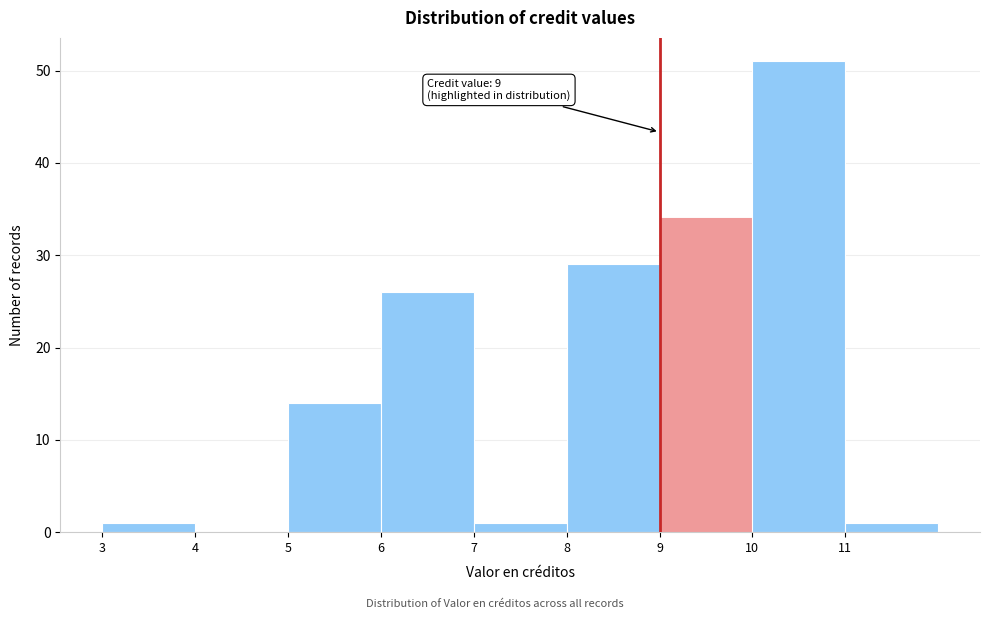

Which range on the x-axis has the tallest bar?

10 to 11